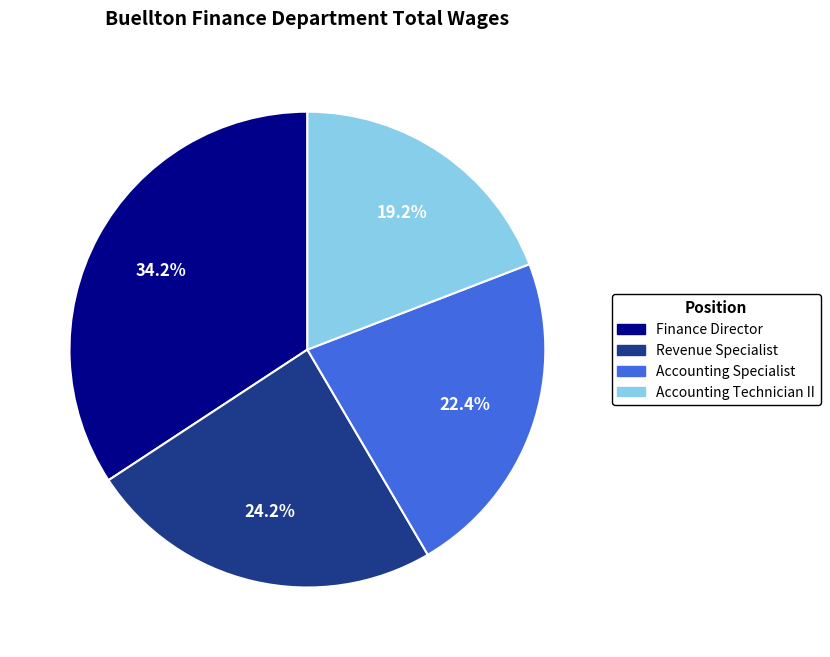

What is the smallest slice in the pie chart?

Accounting Technician II